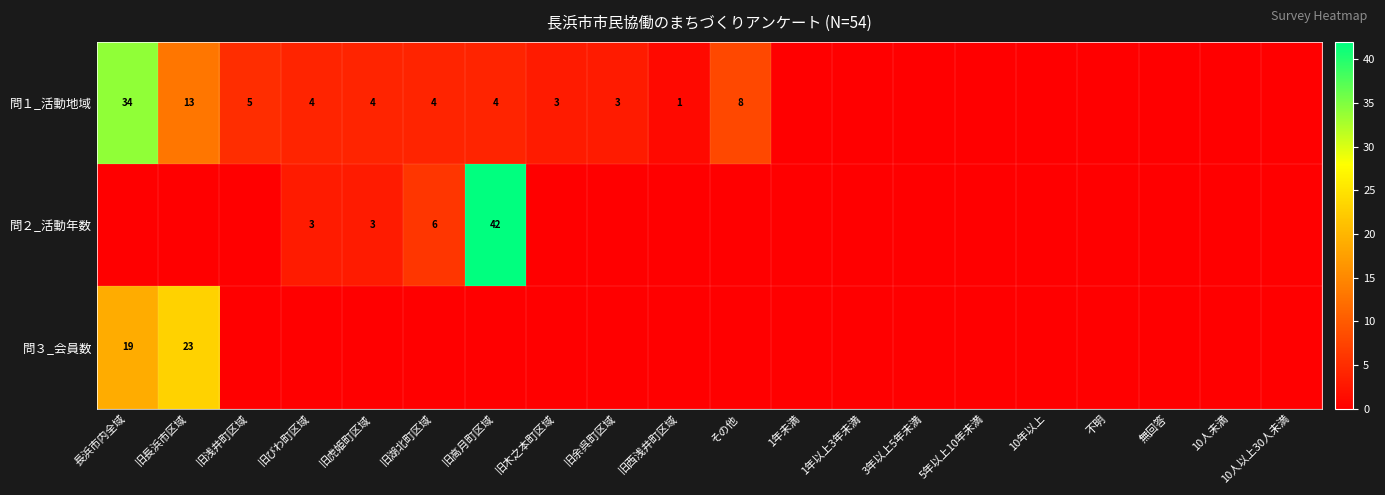

Is it true that 問１_活動地域 equals 4 at 旧湖北町区域?

True